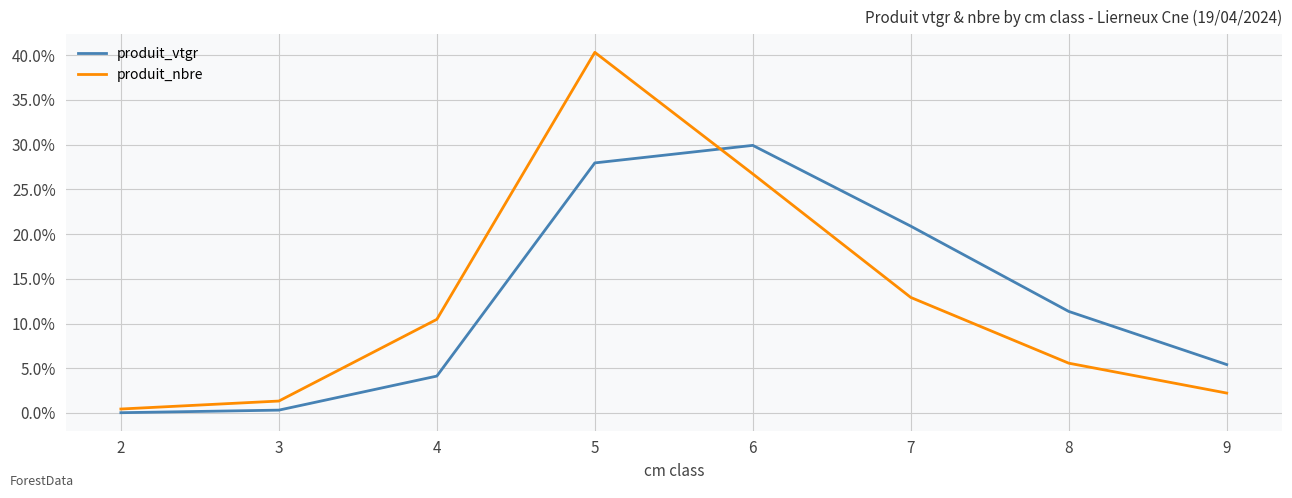

Does the chart display data point markers on the line(s)?

No